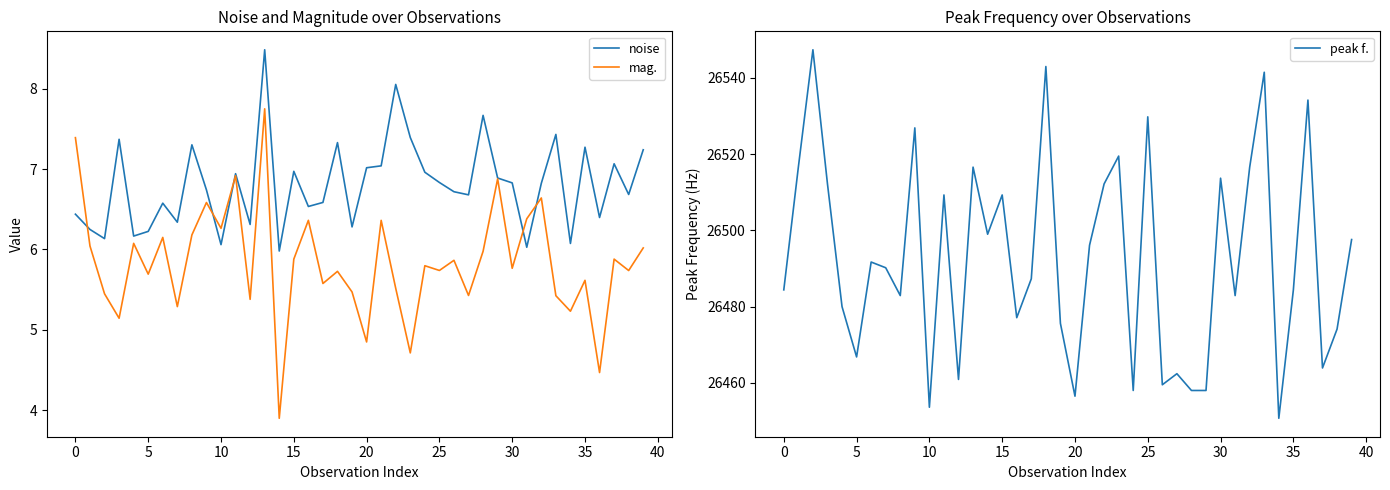

Does the chart display data point markers on the line(s)?

No